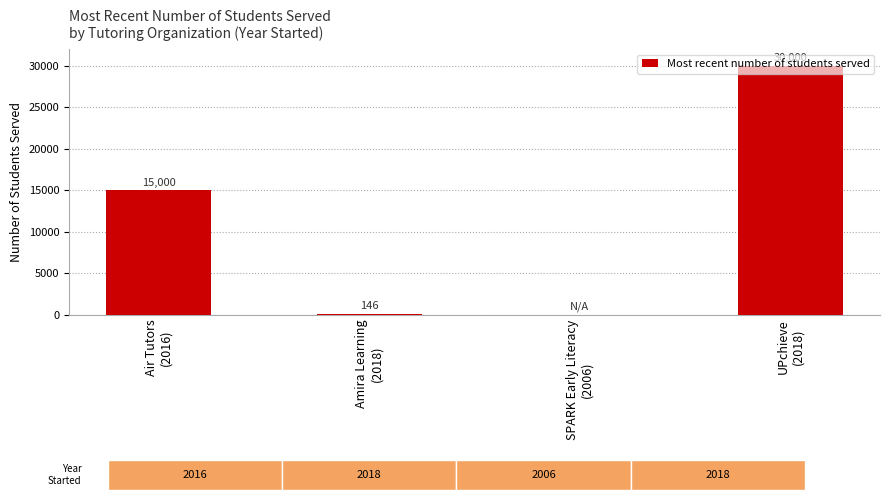

What is the greatest value displayed?

30000